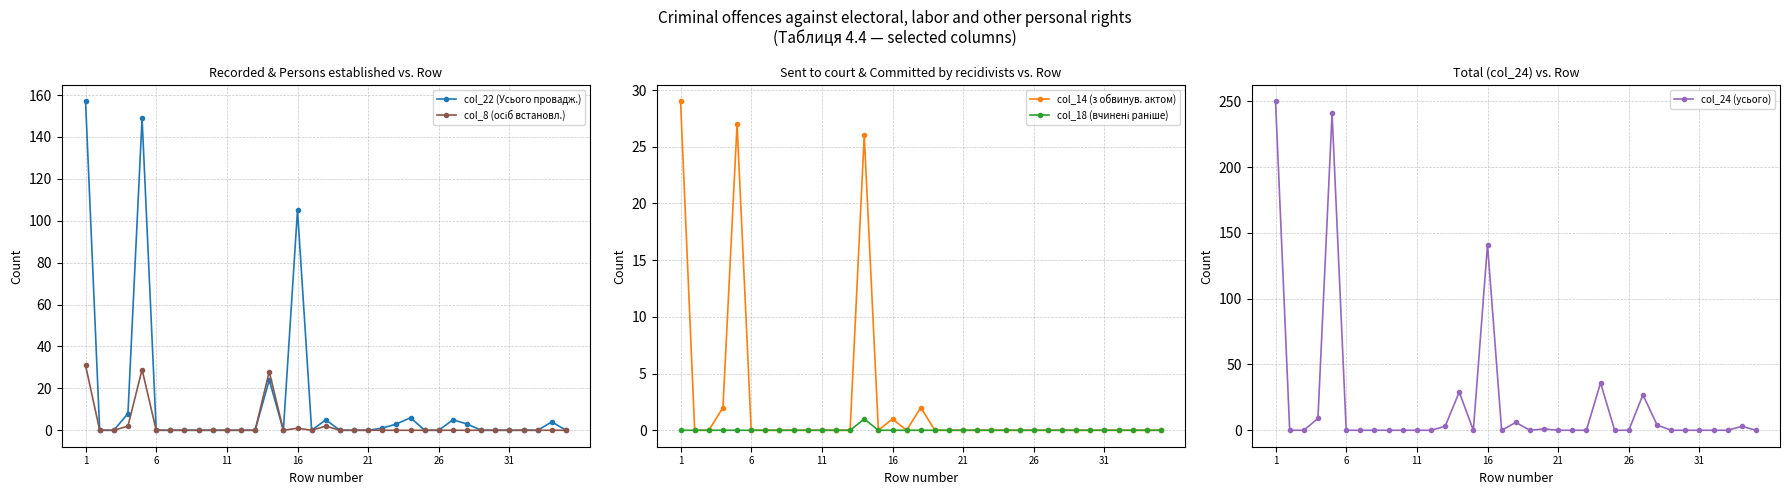

Where is col_22 (Усього провадж.) nearest to the value 78?

16